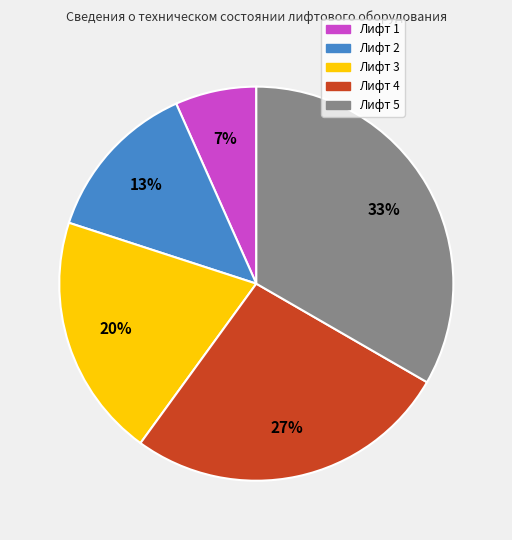

To the nearest percent, what is the combined percentage of Лифт 5 and Лифт 1?

40%